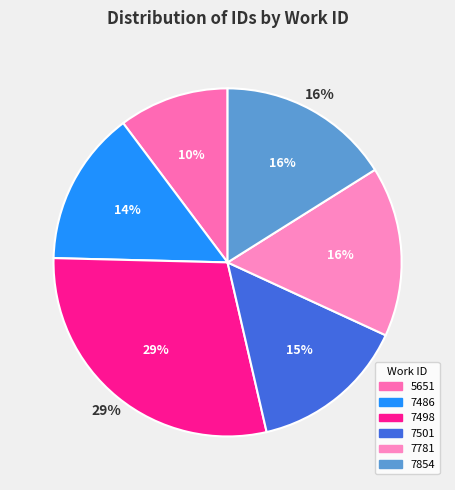

Is it true that 5651 is 10% of the pie?

True